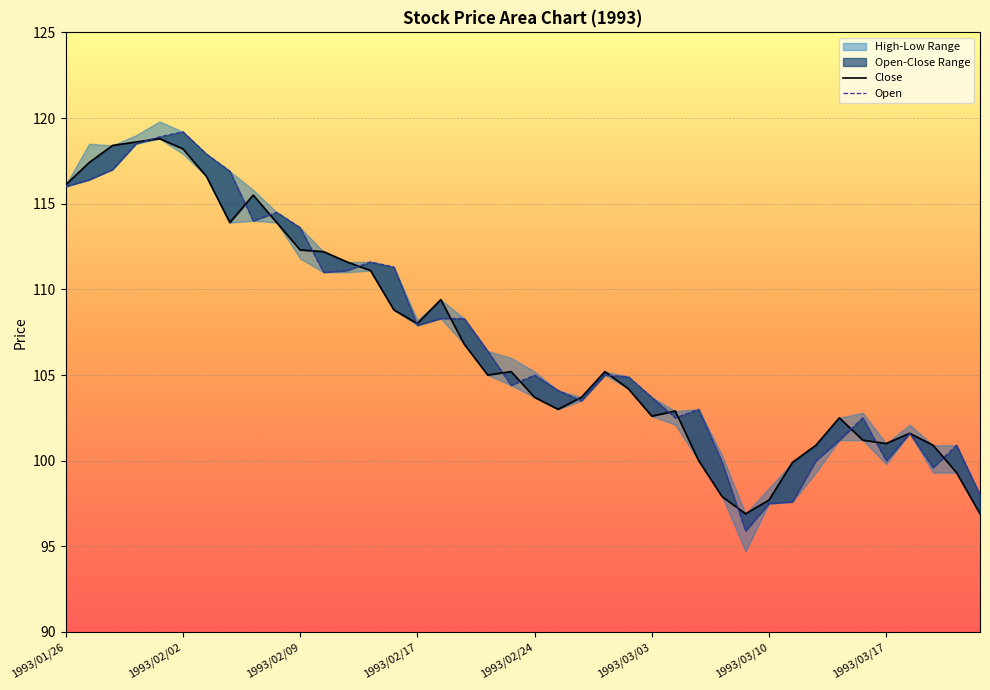

Rank the categories by Open value from lowest to highest.

1993/03/09, 1993/03/10, 1993/03/11, 1993/03/23, 1993/03/19, 1993/03/08, 1993/03/12, 1993/03/17, 1993/03/22, 1993/03/15, 1993/03/18, 1993/03/04, 1993/03/16, 1993/03/05, 1993/02/26, 1993/03/03, 1993/02/25, 1993/02/23, 1993/03/02, 1993/02/24, 1993/03/01, 1993/02/22, 1993/02/17, 1993/02/18, 1993/02/19, 1993/02/10, 1993/02/12, 1993/02/16, 1993/02/15, 1993/02/09, 1993/02/05, 1993/02/08, 1993/01/26, 1993/01/27, 1993/02/04, 1993/01/28, 1993/02/03, 1993/01/29, 1993/02/01, 1993/02/02